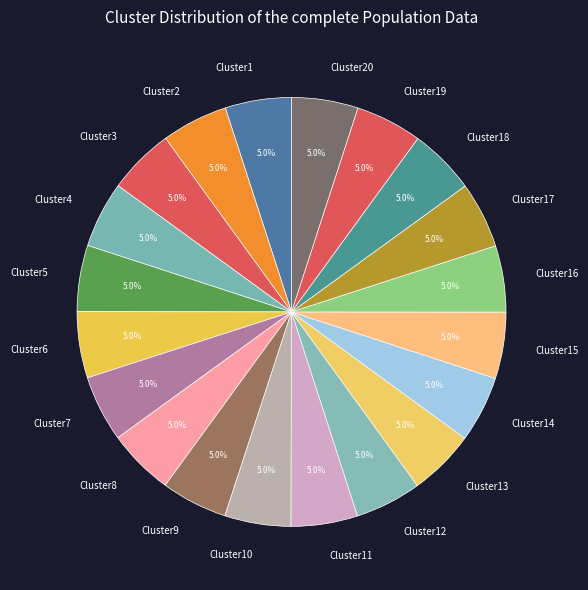

What percentage is NOT represented by Cluster13?

95.0%